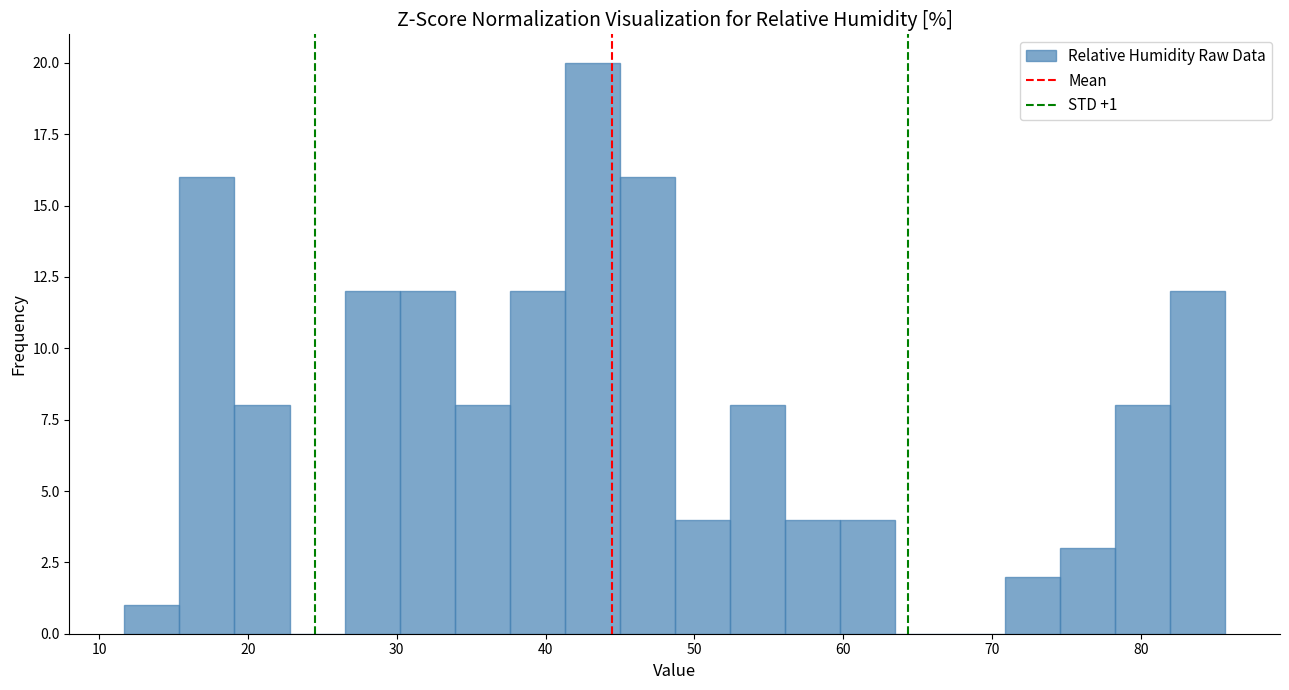

Around what value on the x-axis is the tallest bar? Give the approximate position of its centre, as read against the axis.

43